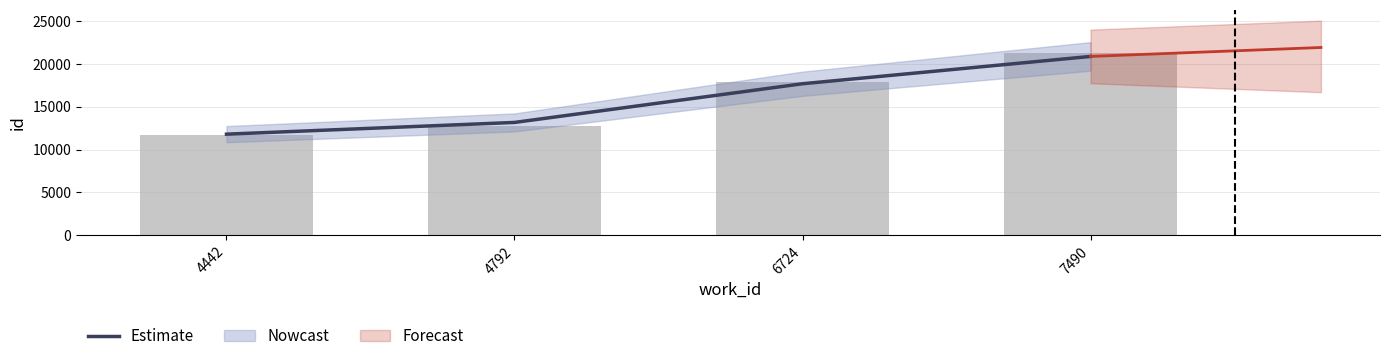

What is the difference between the maximum and minimum values?

9079.3